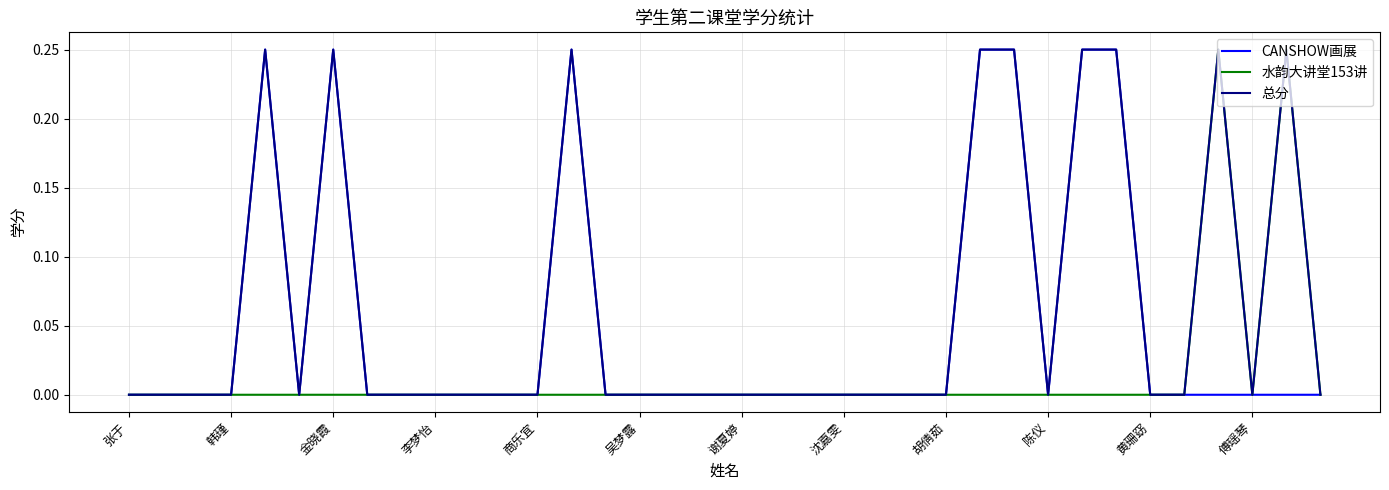

Which series has the largest total across all categories?

总分